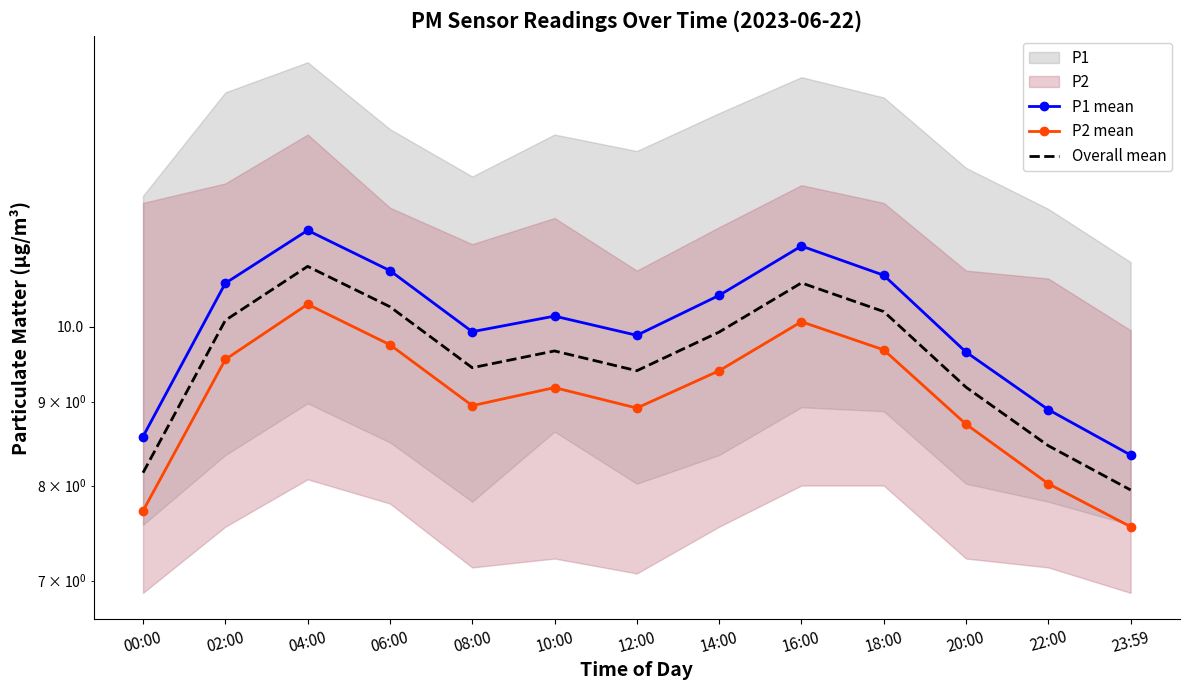

Reading left to right, extract all data points from this chart.

P1 mean: 8.6	10.6	11.4	10.8	9.9	10.2	9.9	10.4	11.2	10.8	9.7	8.9	8.3
P2 mean: 7.7	9.6	10.3	9.8	8.9	9.2	8.9	9.4	10.1	9.7	8.7	8.0	7.5
Overall mean: 8.1	10.1	10.9	10.3	9.4	9.7	9.4	9.9	10.6	10.2	9.2	8.5	7.9